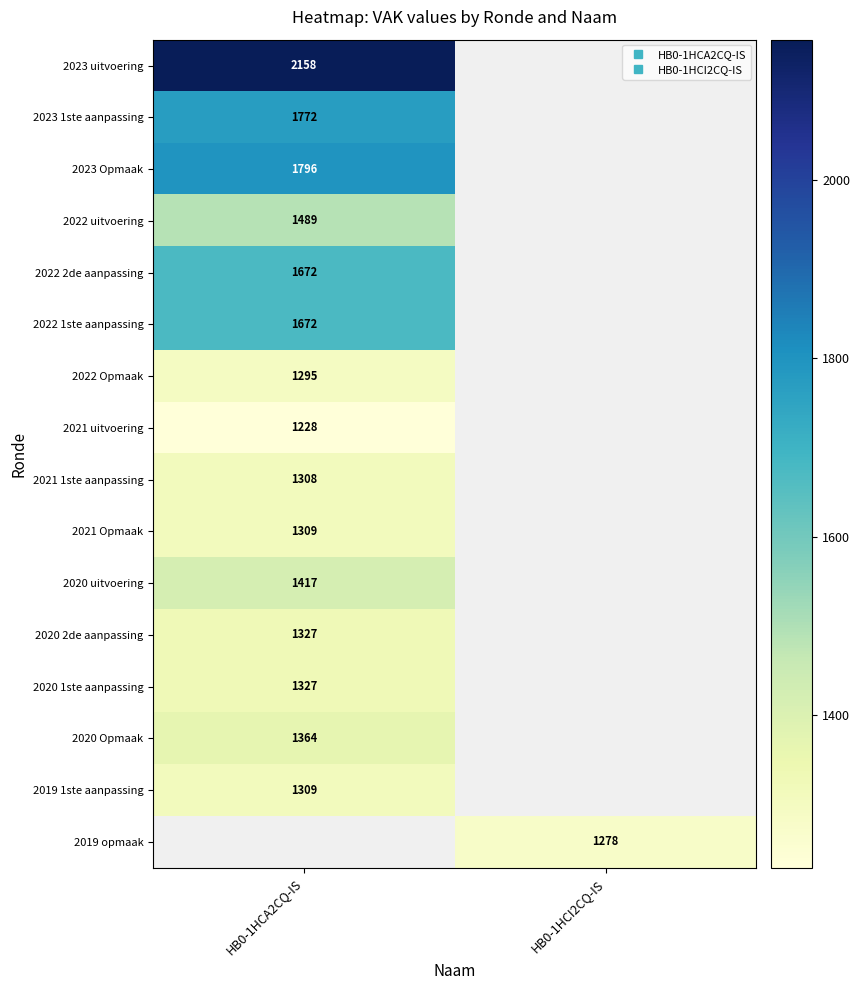

True or false: 2022 1ste aanpassing has a value of 1672.0 at HB0-1HCA2CQ-IS.

True